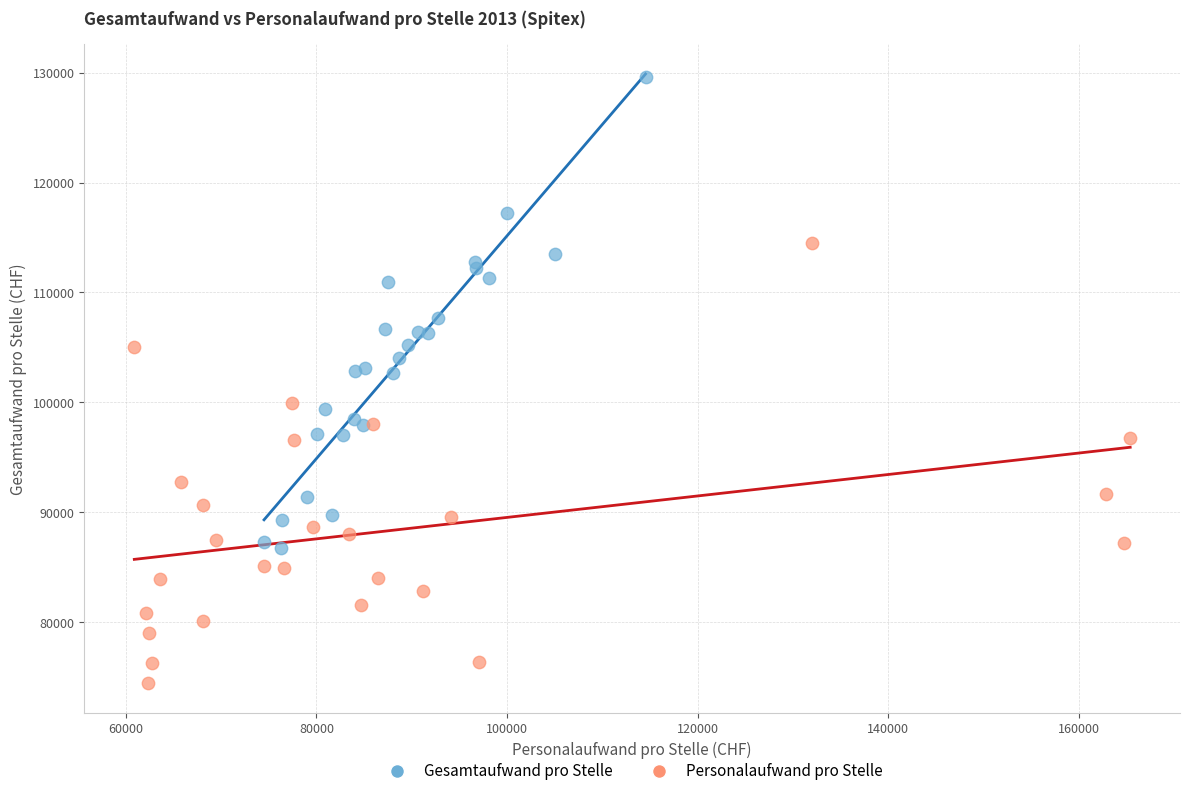

Which series contains the lowest Y value?

Personalaufwand pro Stelle